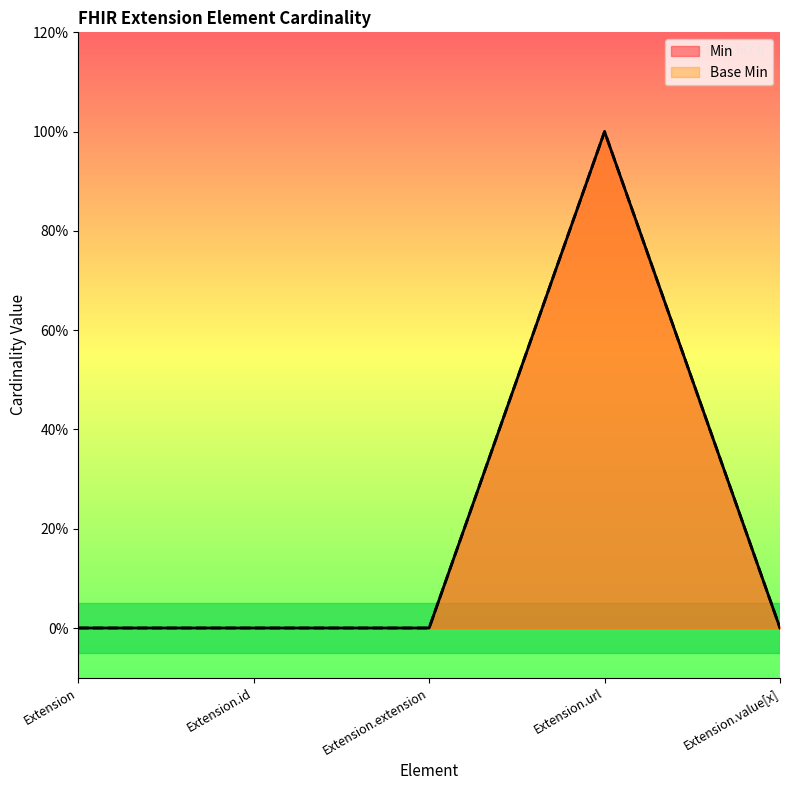

Is the value of Min at Extension.extension greater than the value of Base Min at Extension.extension?

No